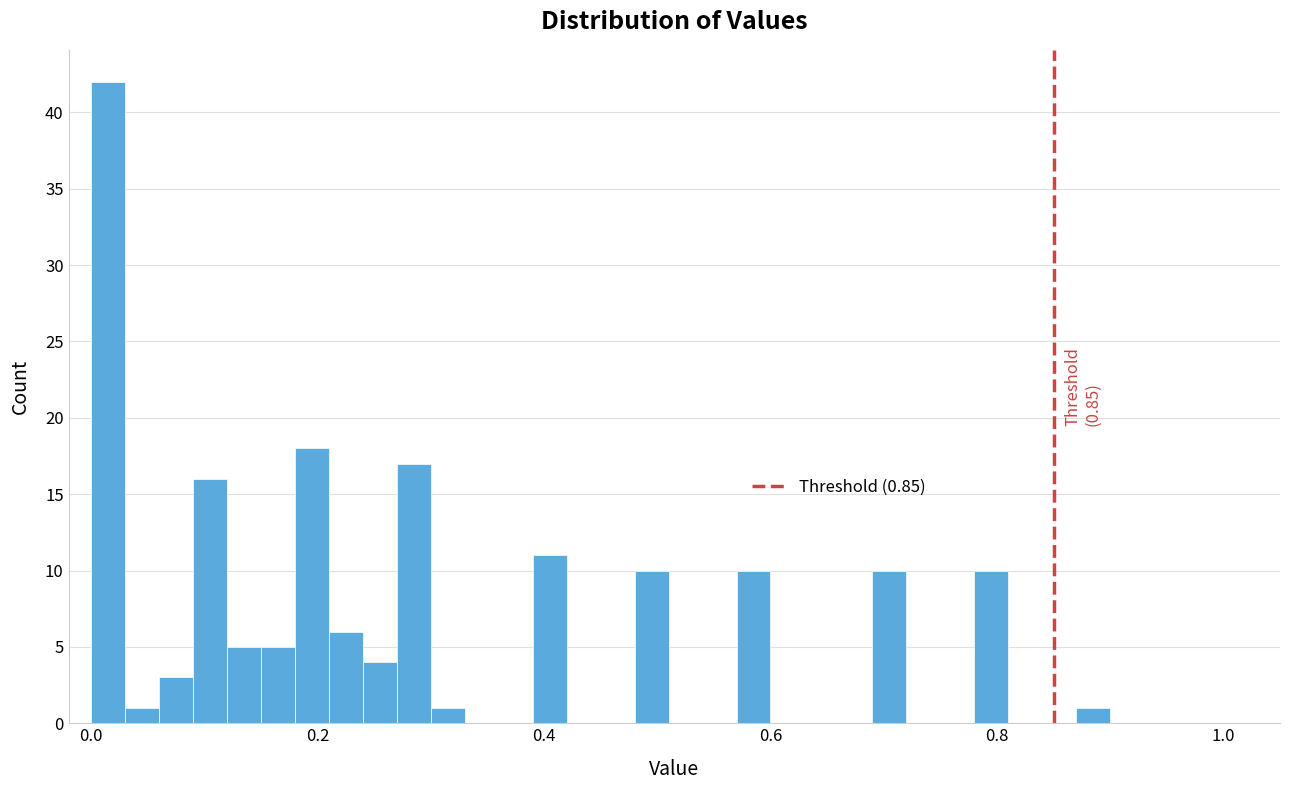

Around what value on the x-axis is the tallest bar? Give the approximate position of its centre, as read against the axis.

0.02